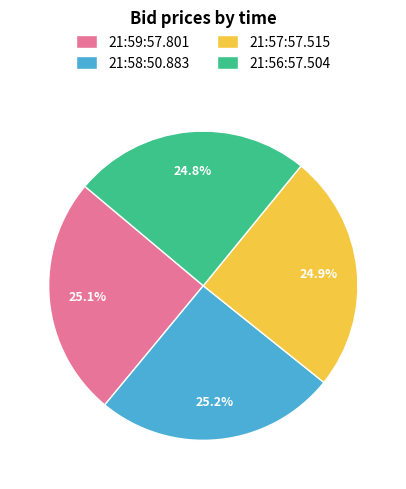

Count the number of slices in the pie.

4